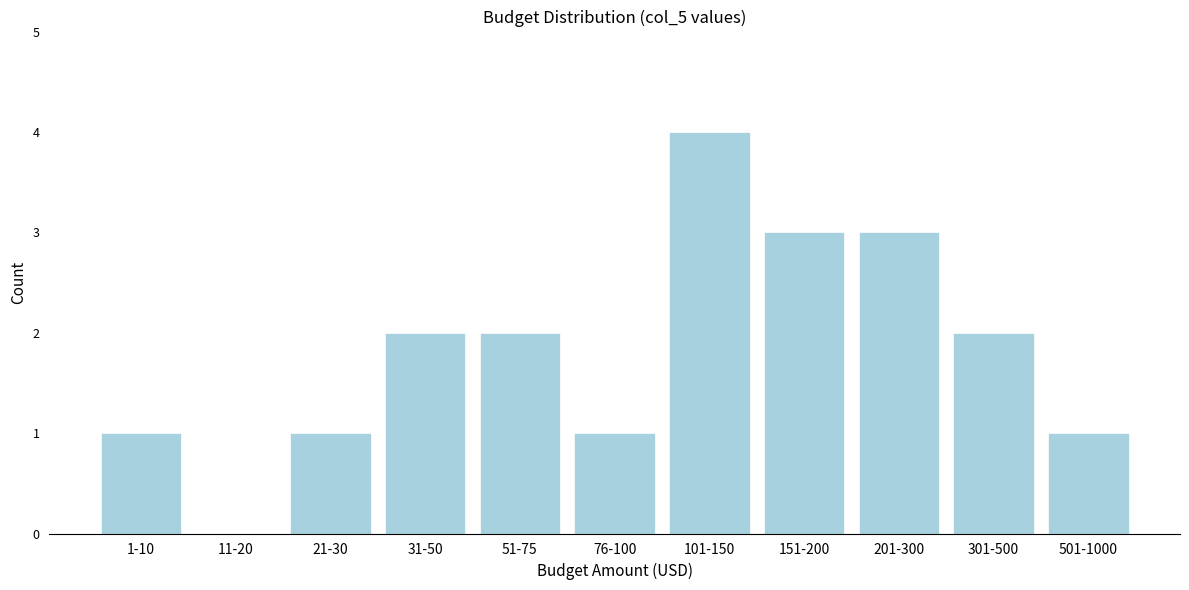

Reading left to right, list all the values displayed in this chart.

1-10=1	11-20=0	21-30=1	31-50=2	51-75=2	76-100=1	101-150=4	151-200=3	201-300=3	301-500=2	501-1000=1